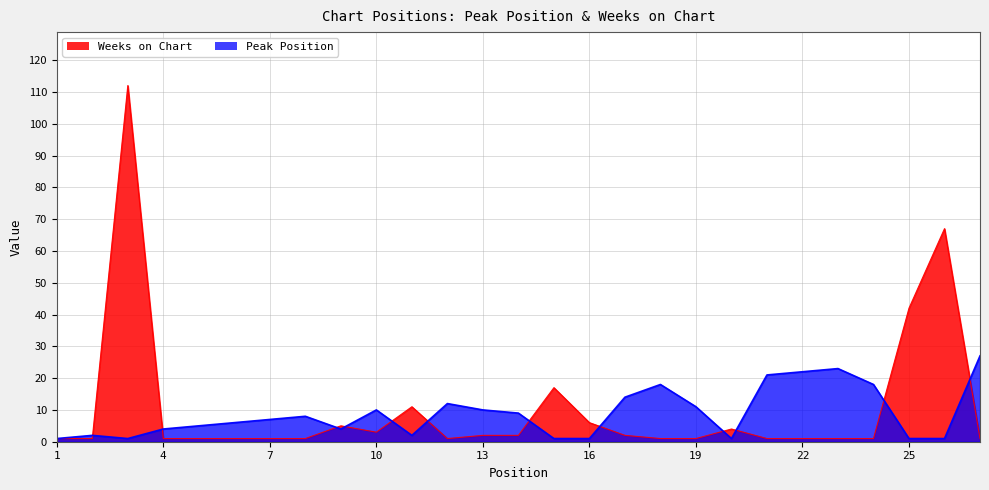

True or false: Peak Position has a value of 8 at 8.

True